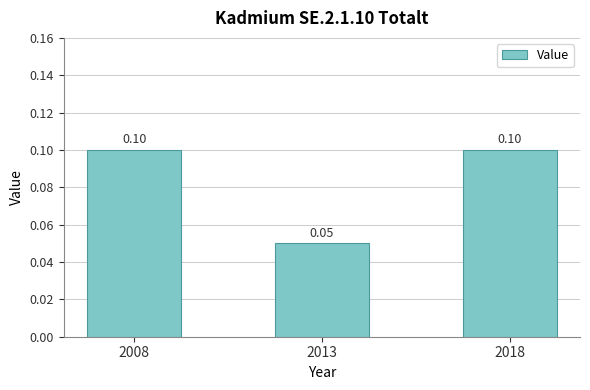

Read the value at 2008.

0.1